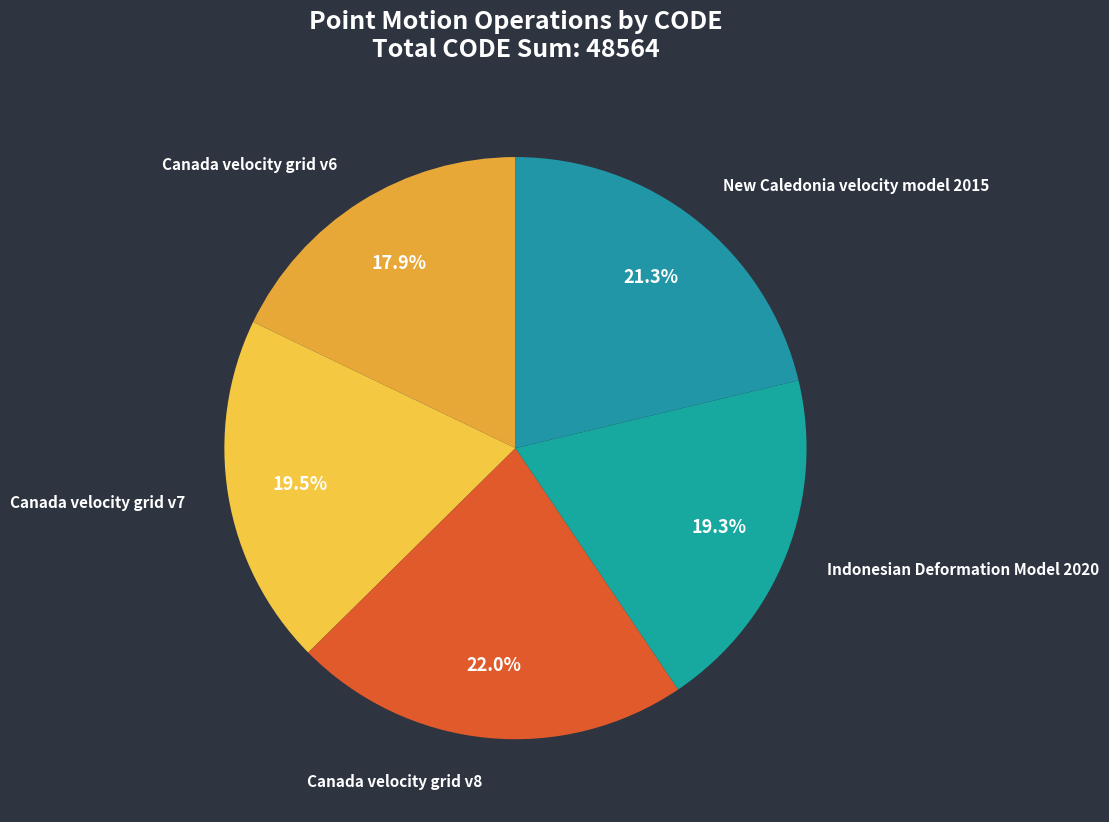

How many segments does this pie chart have?

5